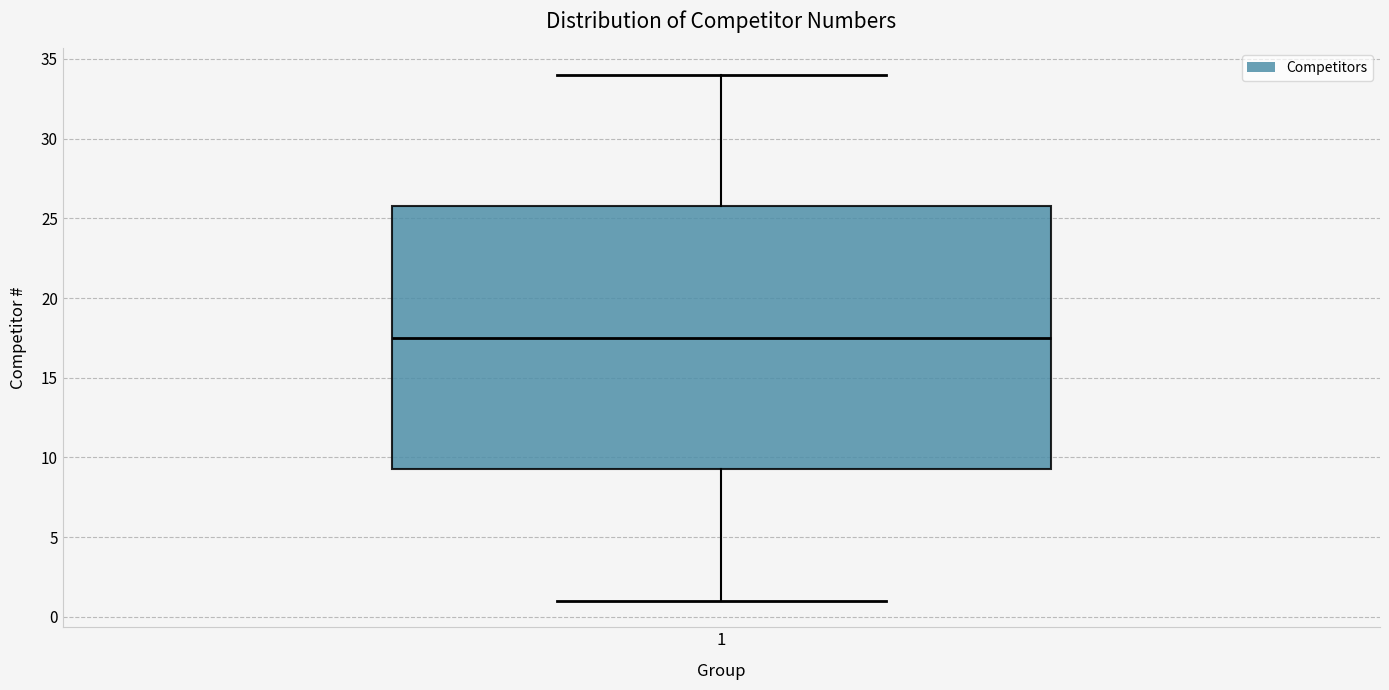

Read this box plot against the y-axis: the position of the median line, the range covered by the box, and the ends of both whiskers. The values are not printed on the chart, so give them approximately, as read against the axis.

median 17.5, box 9.5 to 26.0, whiskers 1.0 to 34.0